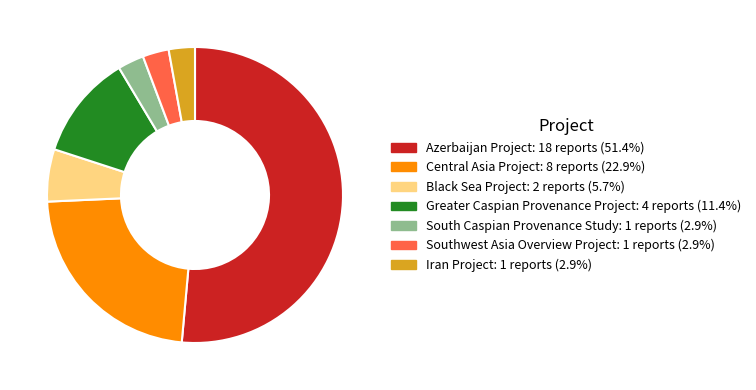

Does Iran Project represent more than half of the total?

No